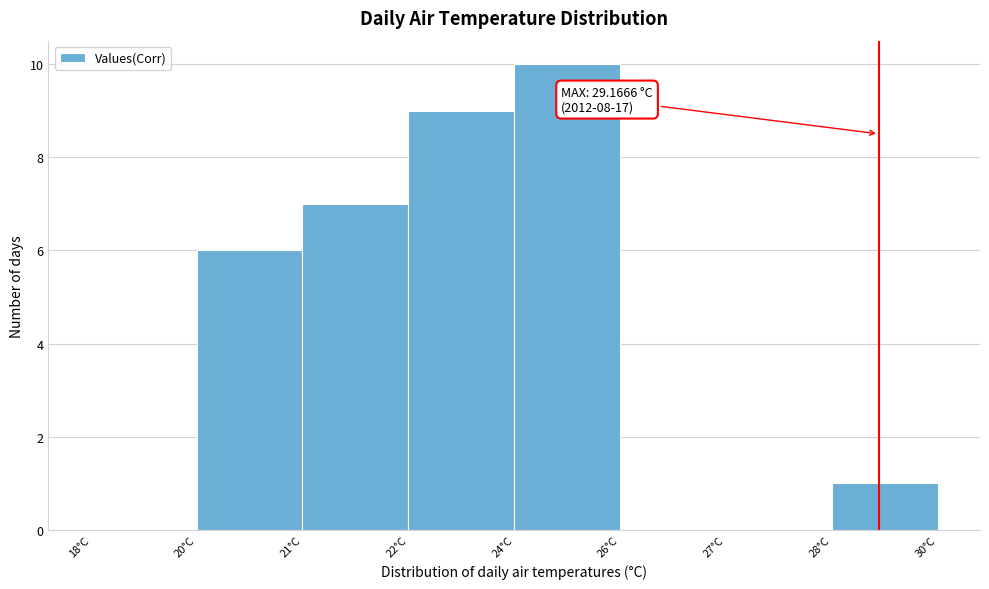

Reading right to left, extract all data points from this chart.

28°C=1	27°C=0	26°C=0	24°C=10	22°C=9	21°C=7	20°C=6	18°C=0